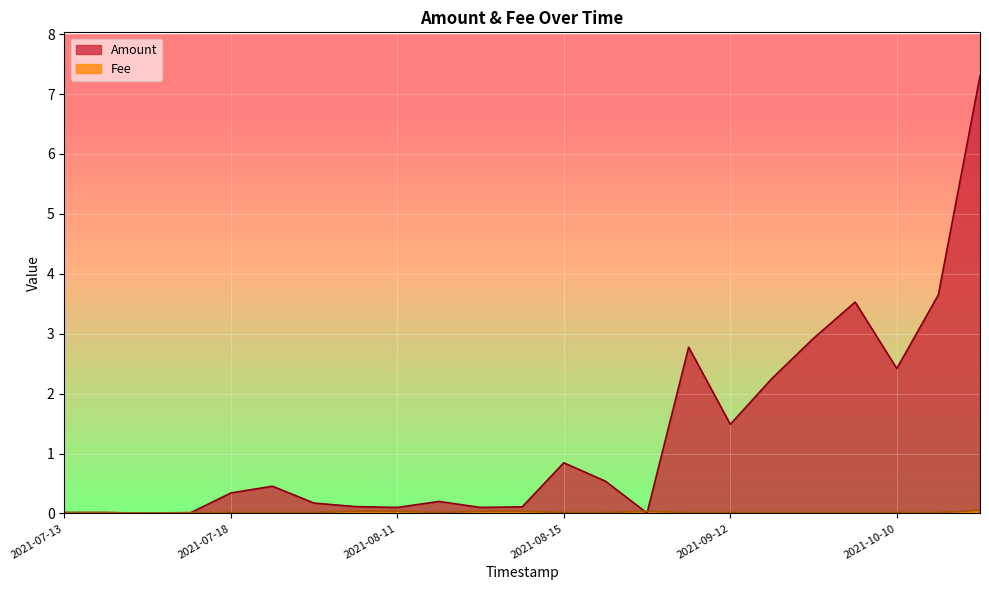

In Fee, how many points are lower than both neighbors (excluding endpoints)?

2